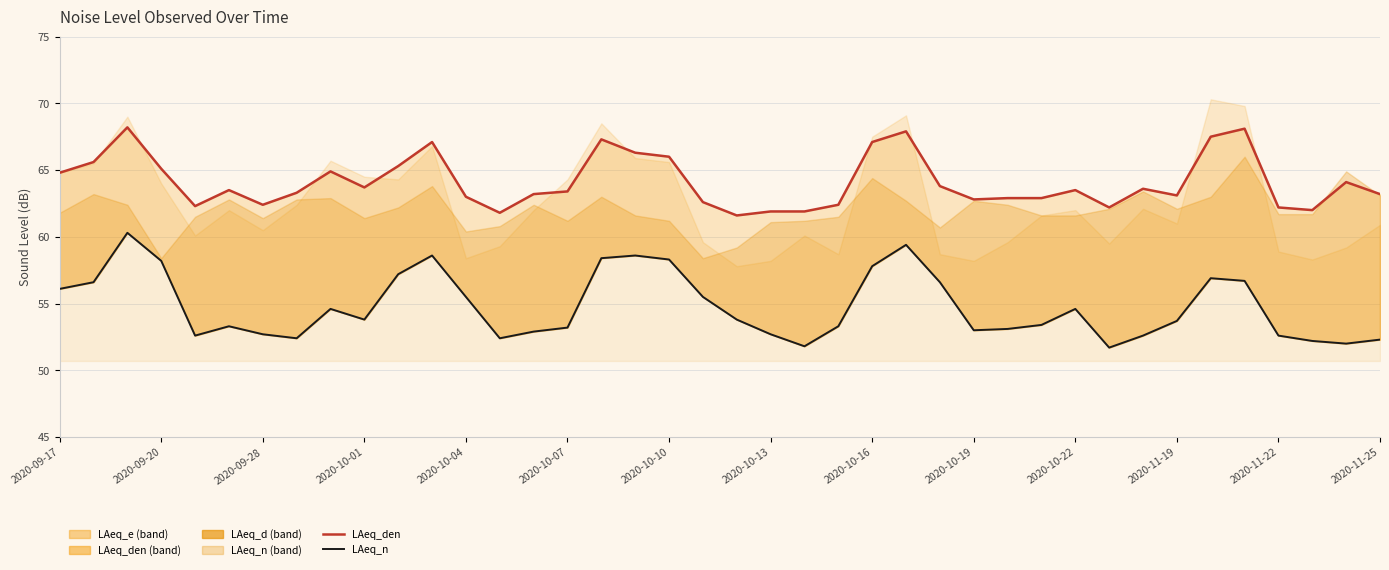

At how many categories does at least one series exceed 58?

40